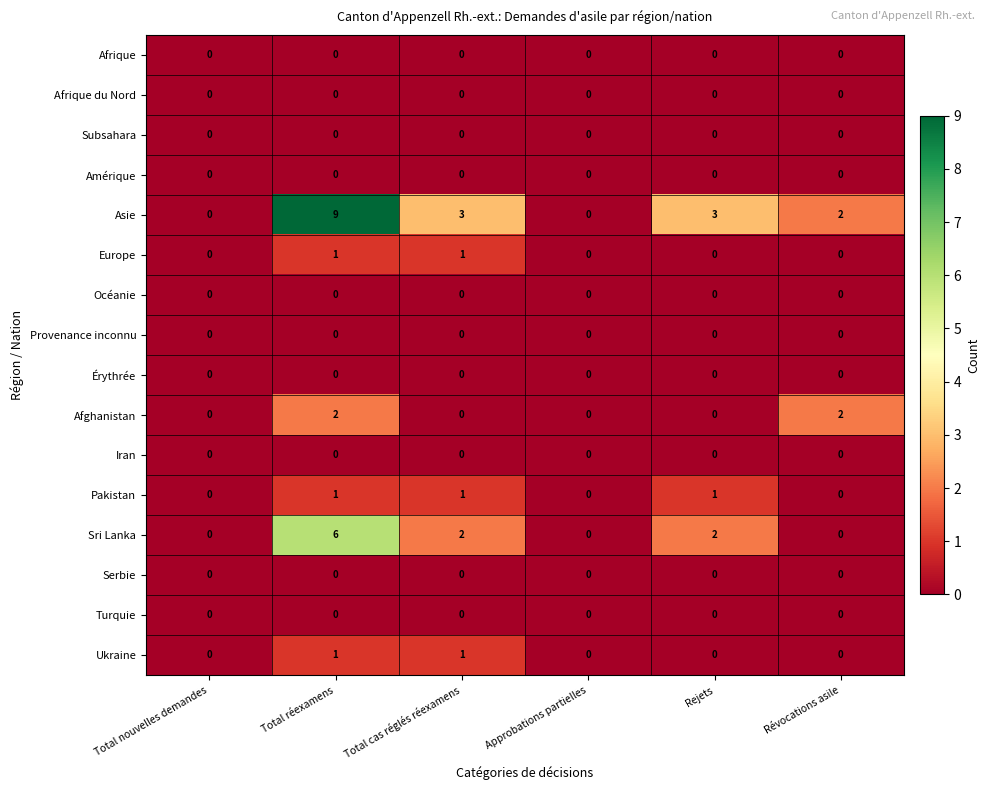

Is it true that Subsahara equals 0 at Approbations partielles?

True